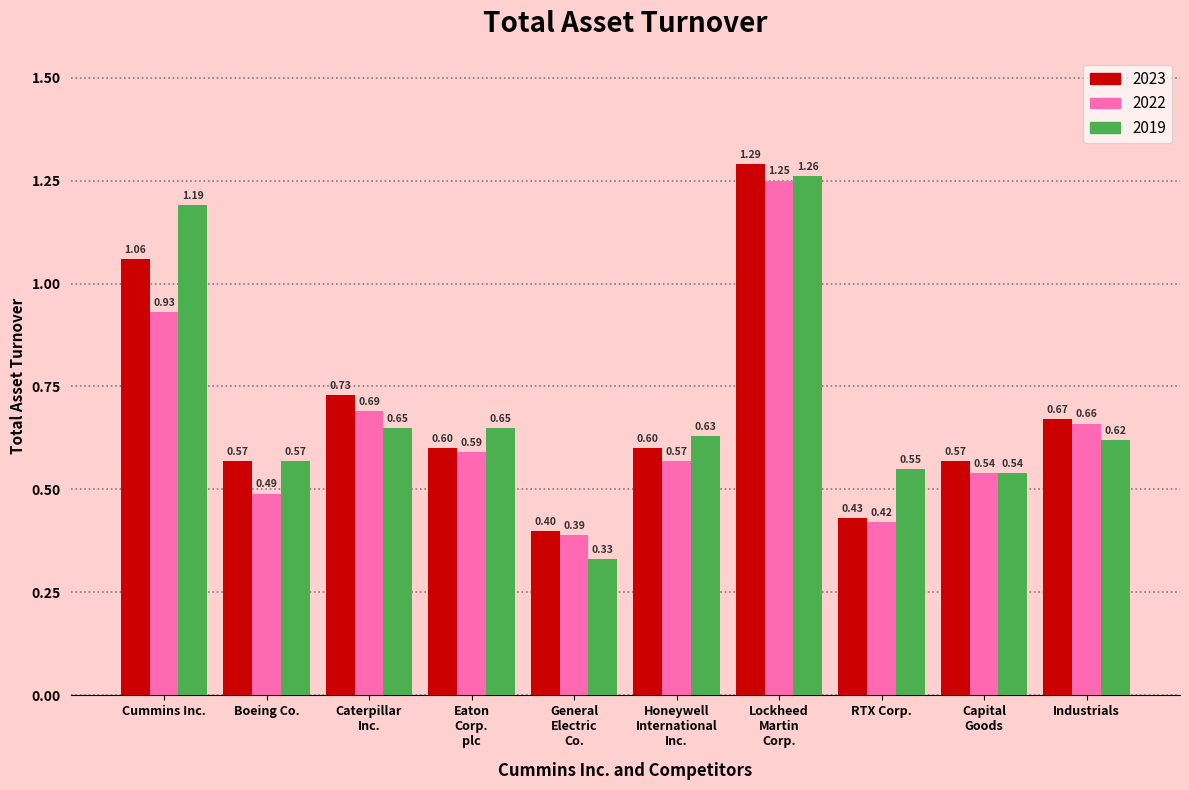

List the series in order of their peak value, lowest first.

2022, 2019, 2023